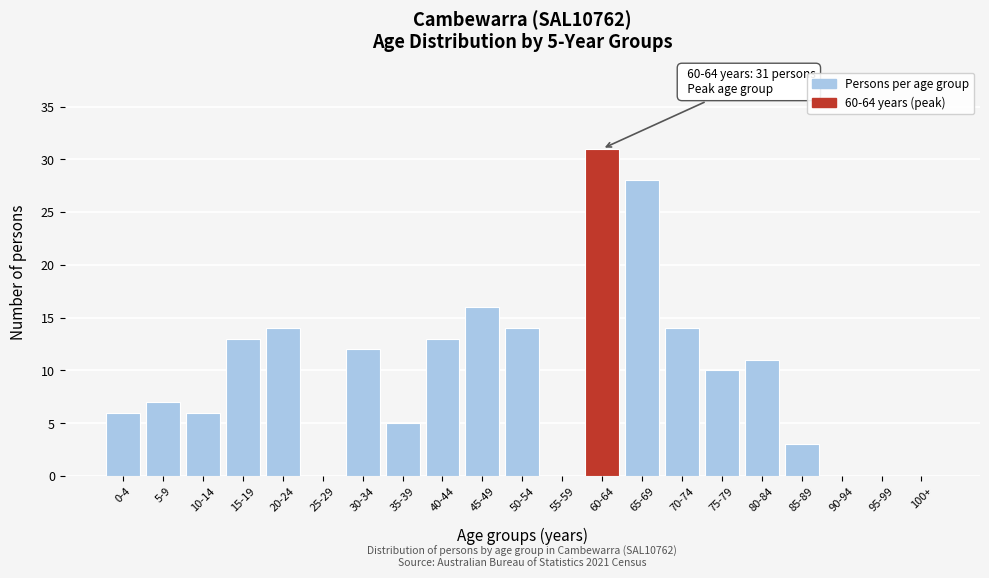

Reading left to right, list all the values displayed in this chart.

0-4=6	5-9=7	10-14=6	15-19=13	20-24=14	25-29=0	30-34=12	35-39=5	40-44=13	45-49=16	50-54=14	55-59=0	60-64=31	65-69=28	70-74=14	75-79=10	80-84=11	85-89=3	90-94=0	95-99=0	100+=0